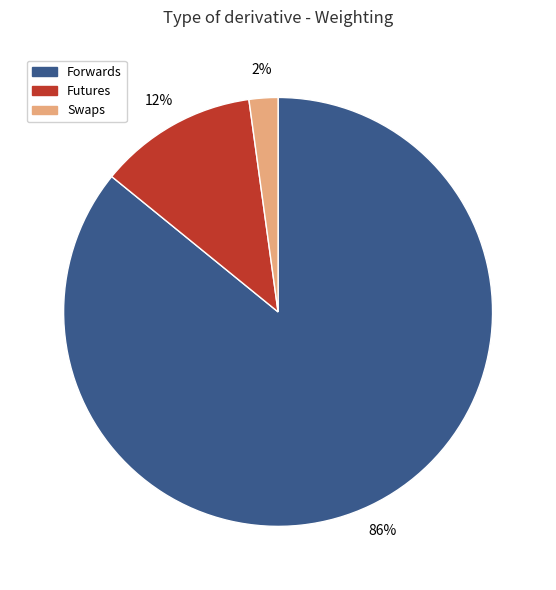

True or false: Futures accounts for 6% of the total.

False